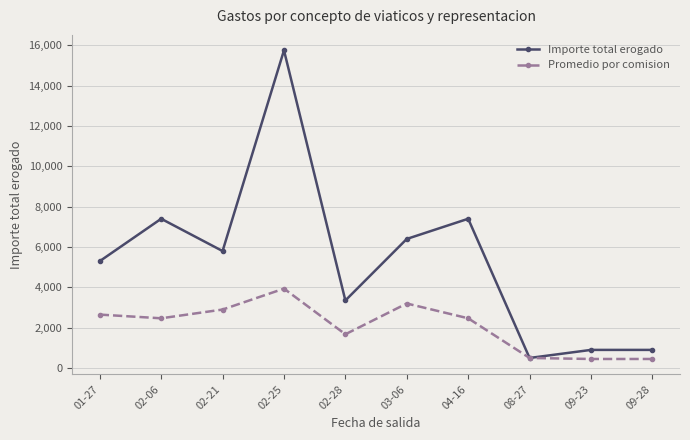

Which series has the largest total across all categories?

Importe total erogado